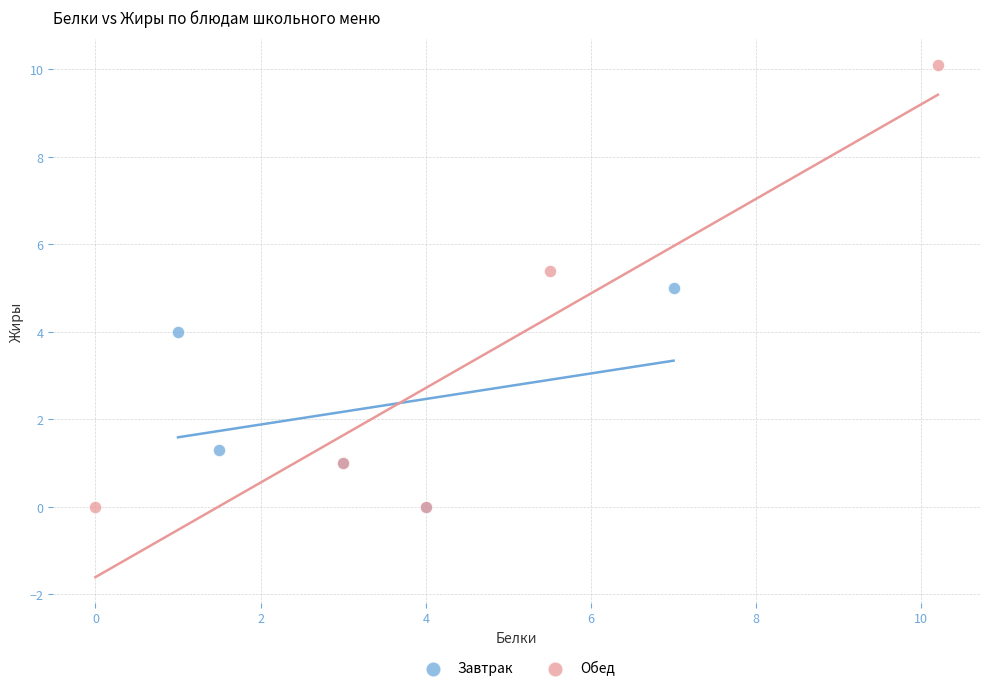

Which series has the largest Y range (max minus min)?

Обед